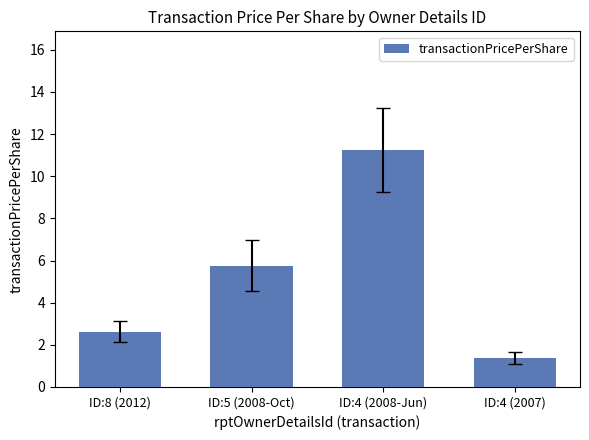

Reading left to right, what are all the values shown in this chart?

2.6	5.8	11.2	1.4